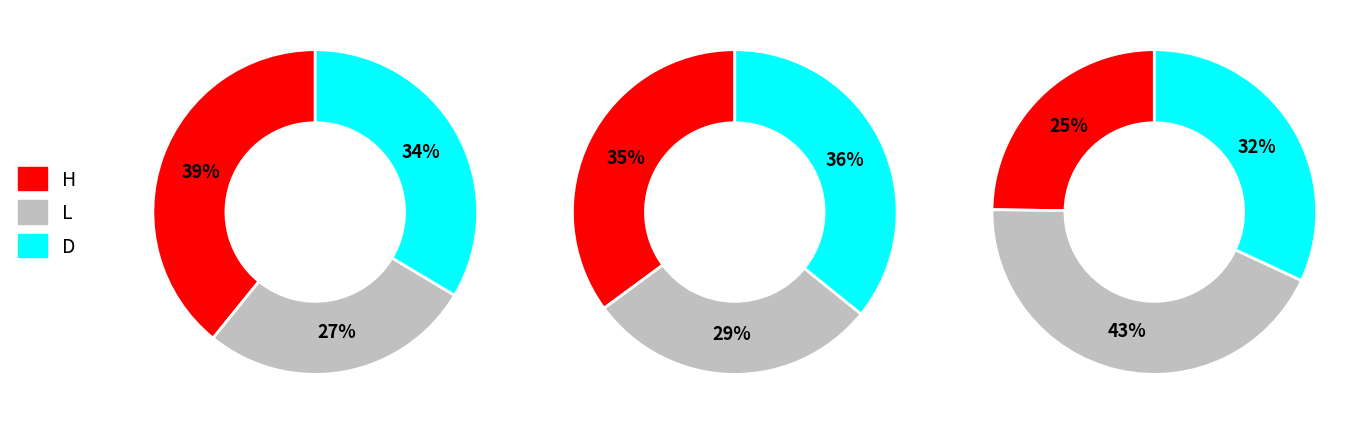

Is it true that 75 is 1% of the pie?

False